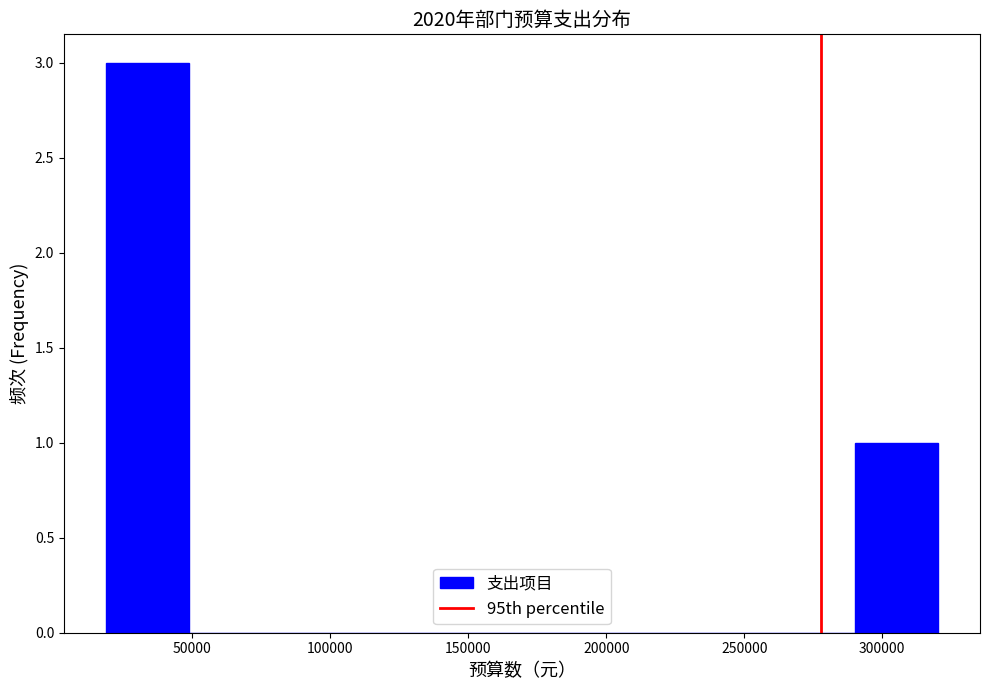

How tall is the bar that spans 20000 to 50000 on the x-axis? Neither the bar edges nor the heights are printed on the chart, so give them approximately, as read against the axes.

3